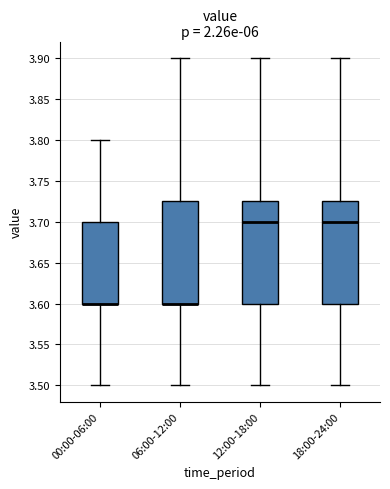

Reading left to right, read every box against the y-axis: the position of its median line, the range the box covers, and the ends of its whiskers. The values are not printed on the chart, so give them approximately, as read against the axis.

00:00-06:00: median 3.600 (drawn on the box's lower edge), box 3.600 to 3.700, whiskers 3.500 to 3.800
06:00-12:00: median 3.600 (drawn on the box's lower edge), box 3.600 to 3.725, whiskers 3.500 to 3.900
12:00-18:00: median 3.700, box 3.600 to 3.725, whiskers 3.500 to 3.900
18:00-24:00: median 3.700, box 3.600 to 3.725, whiskers 3.500 to 3.900